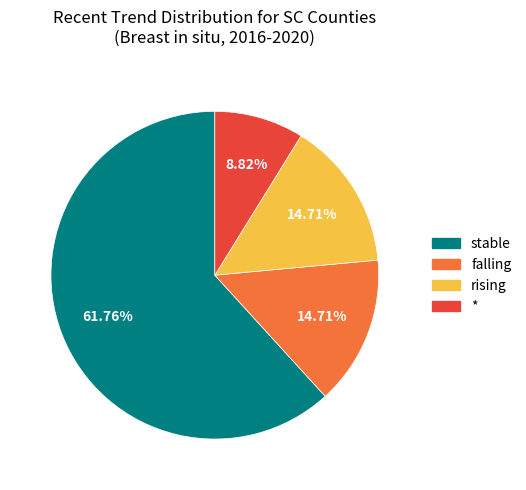

Which category has the biggest portion of the pie?

stable